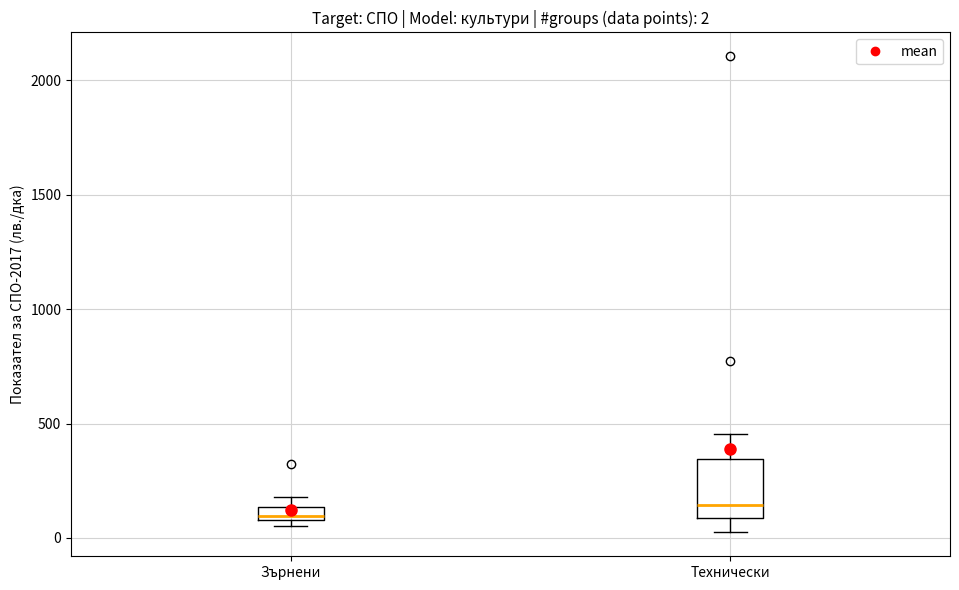

Which box is the tallest, from its lower edge to its upper edge?

Технически